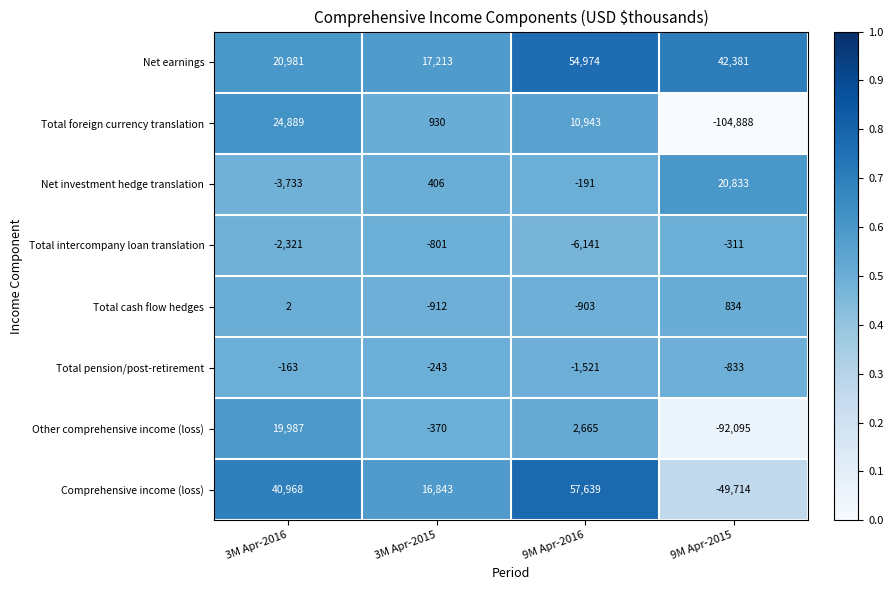

The Net investment hedge translation series shows 20833 at 9M Apr-2015. True or false?

True